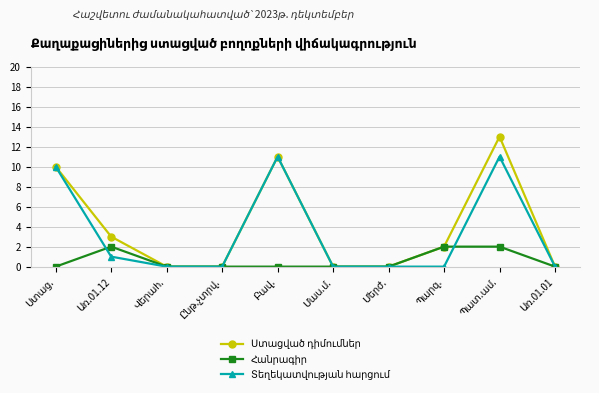

What is the maximum value shown in the chart?

13